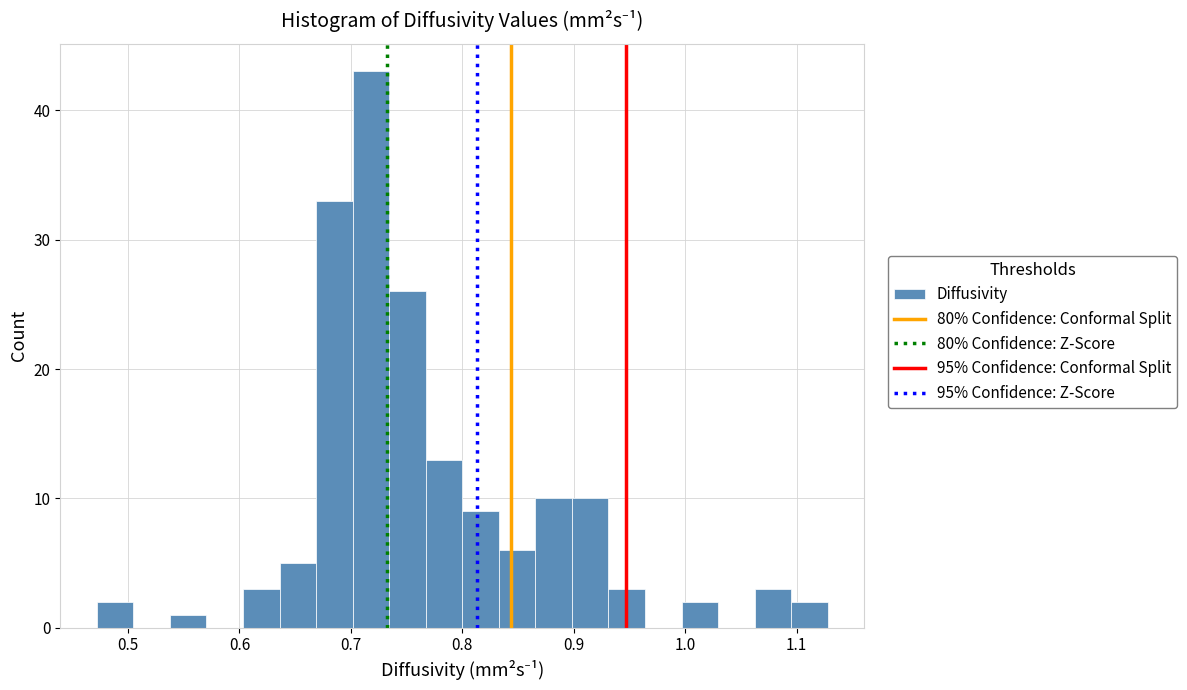

Read against the x-axis, roughly where is the centre of the tallest bar?

0.72